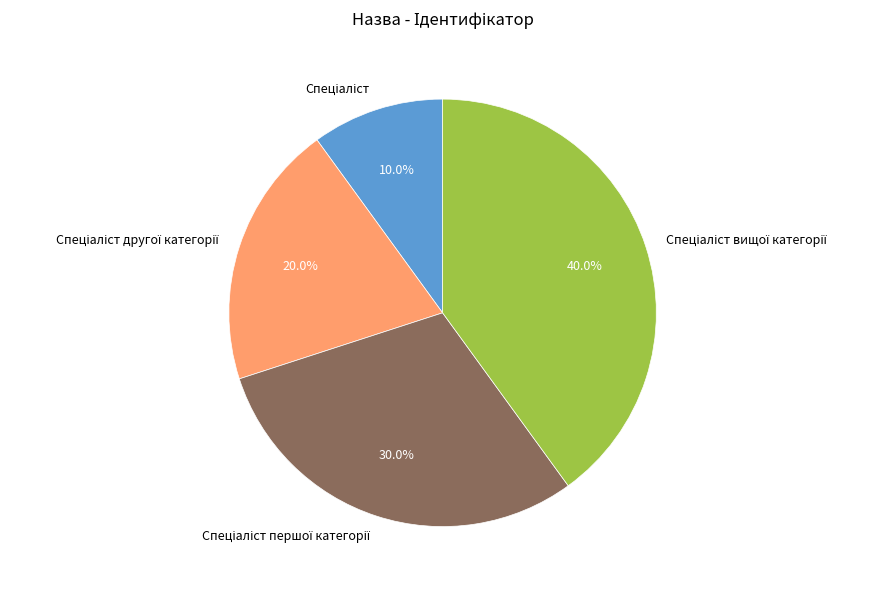

Is there any slice that represents more than half of the pie?

No